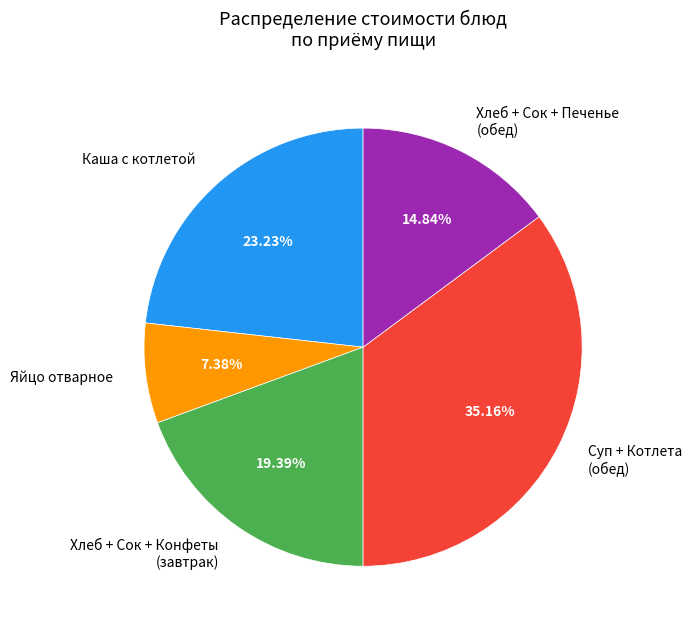

Rank the categories by value from highest to lowest.

Суп + Котлета (обед), Каша с котлетой, Хлеб + Сок + Конфеты (завтрак), Хлеб + Сок + Печенье (обед), Яйцо отварное